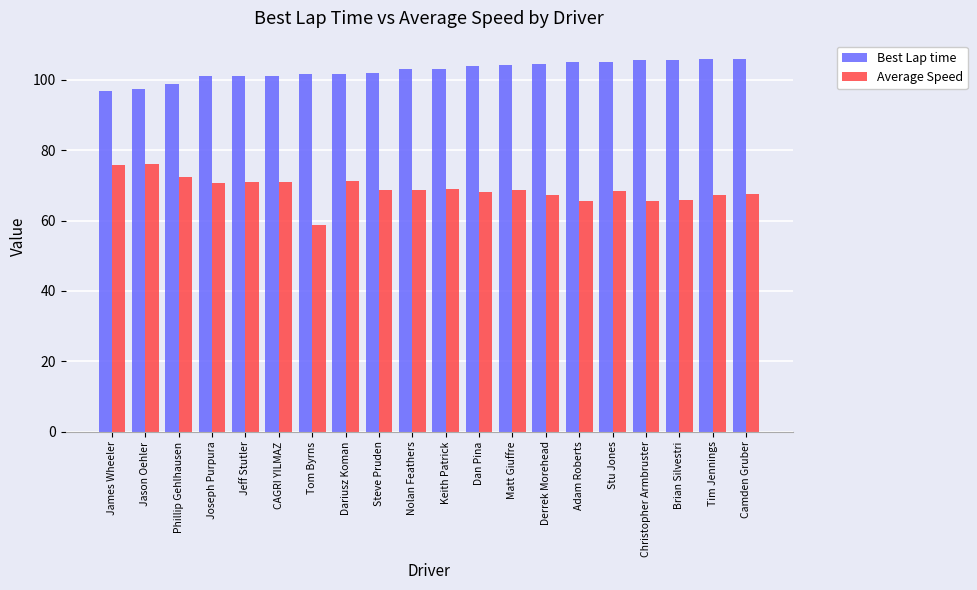

Which series has the largest total across all categories?

Best Lap time